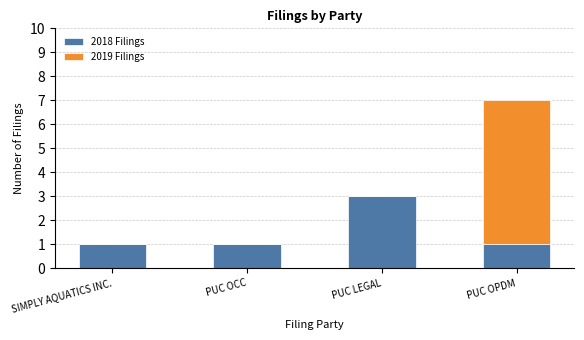

Does the chart contain stacked bars?

Yes